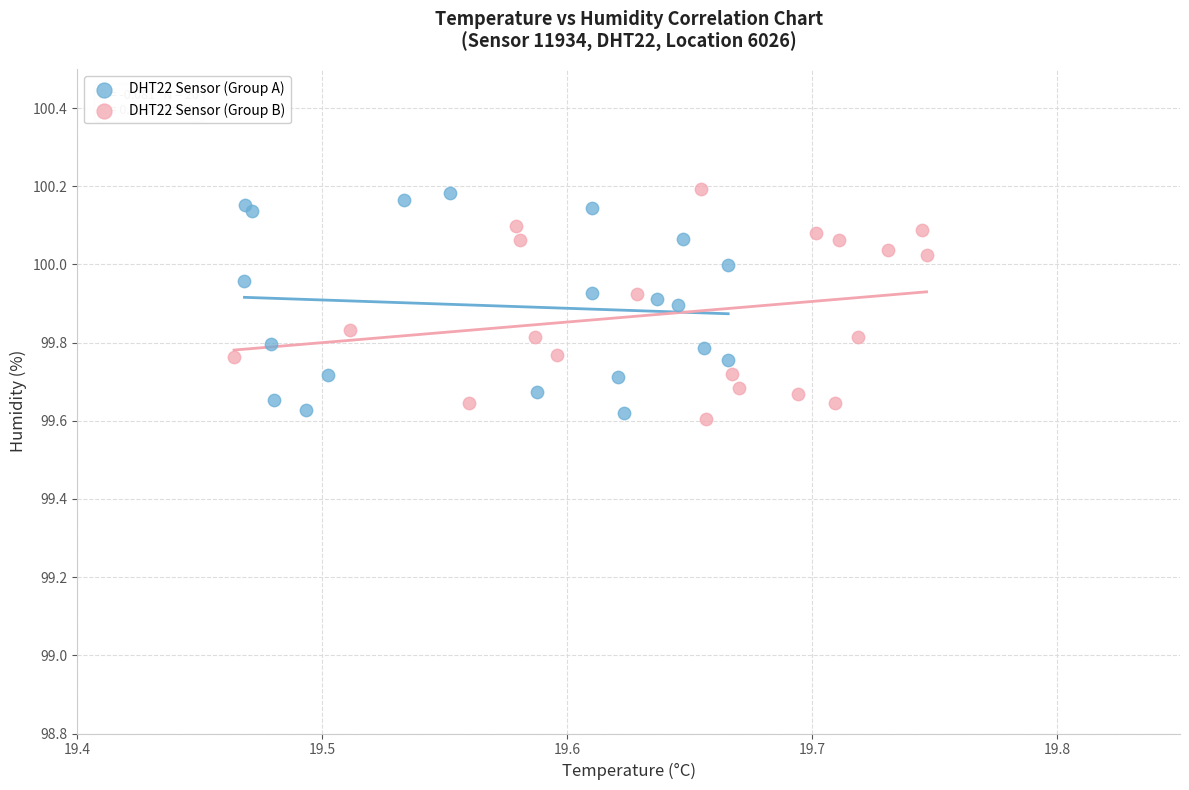

What are all the series names shown in the legend?

DHT22 Sensor (Group A), DHT22 Sensor (Group B)